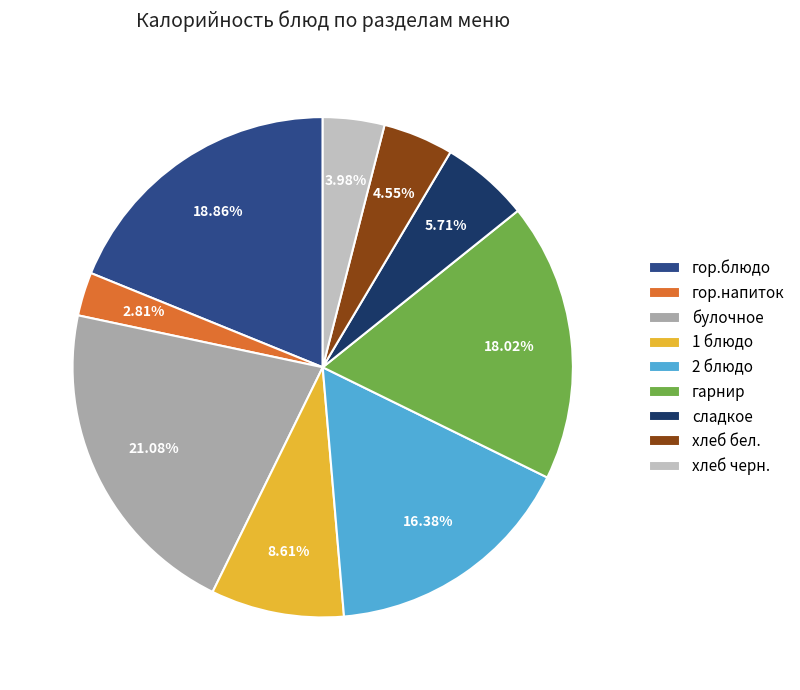

Which slice is the largest?

булочное